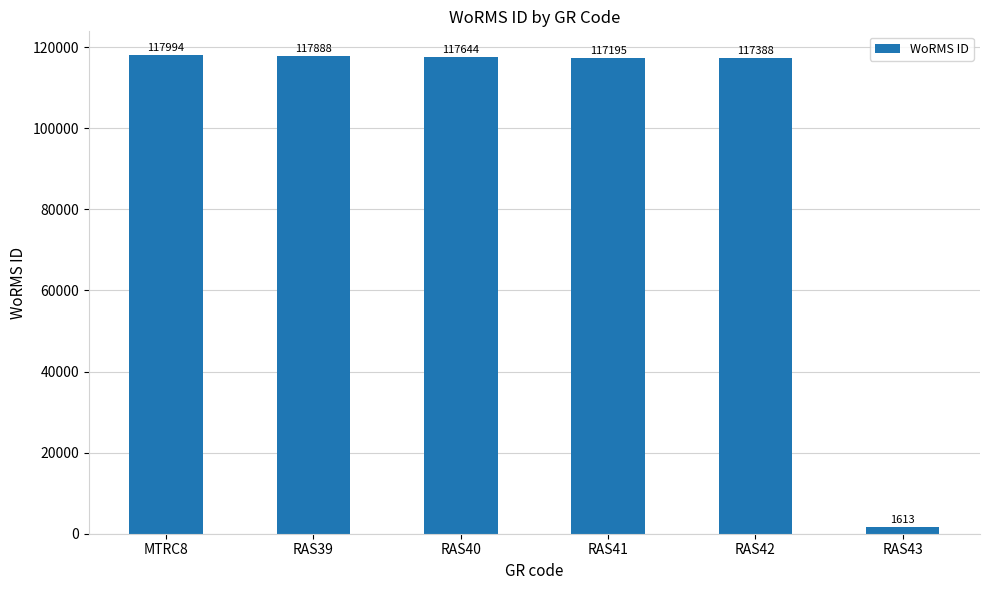

What is the label of the 2nd bar from the left?

RAS39